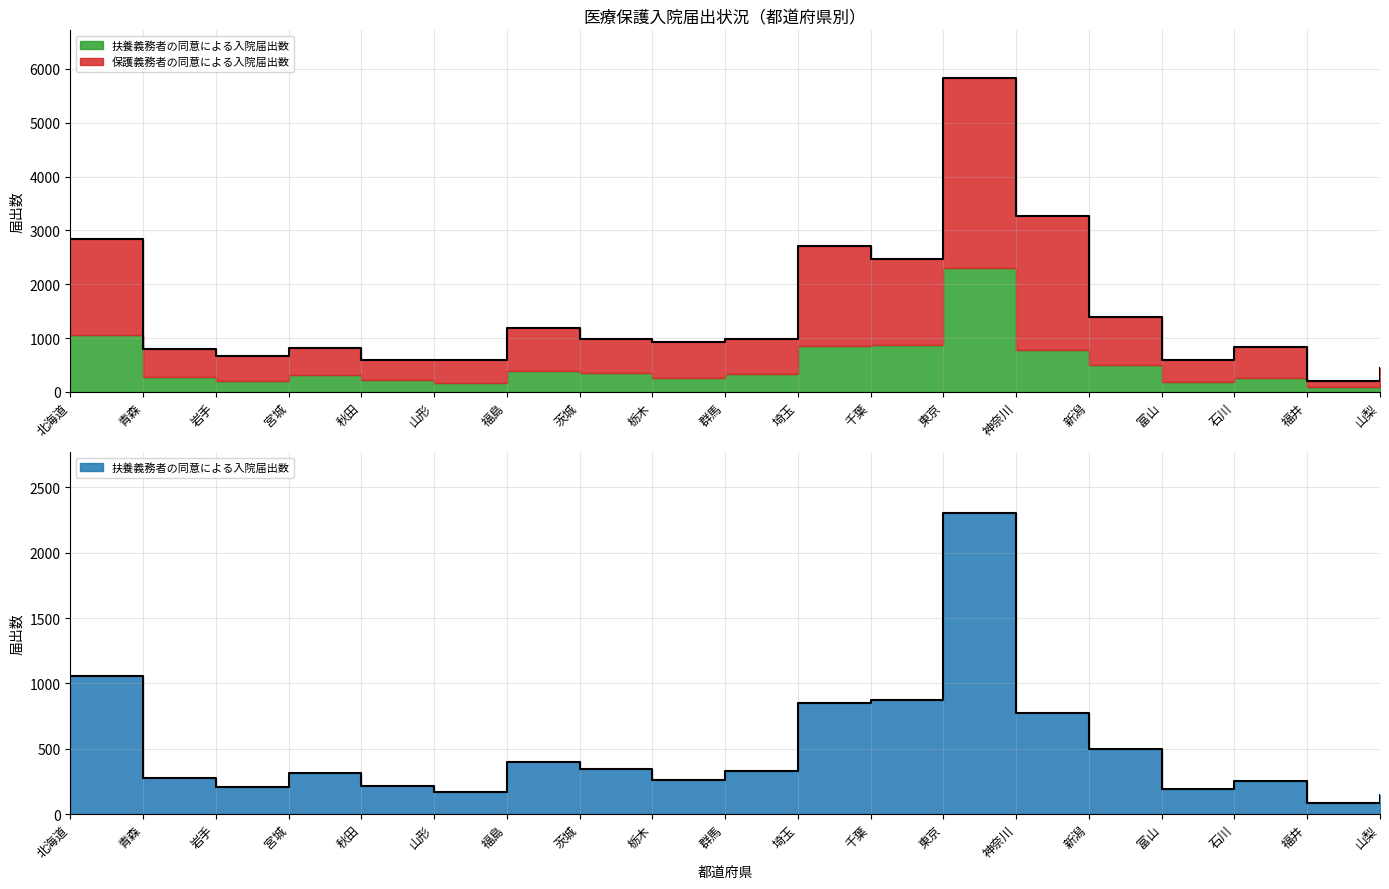

What is the label of the 2nd point from the right?

福井